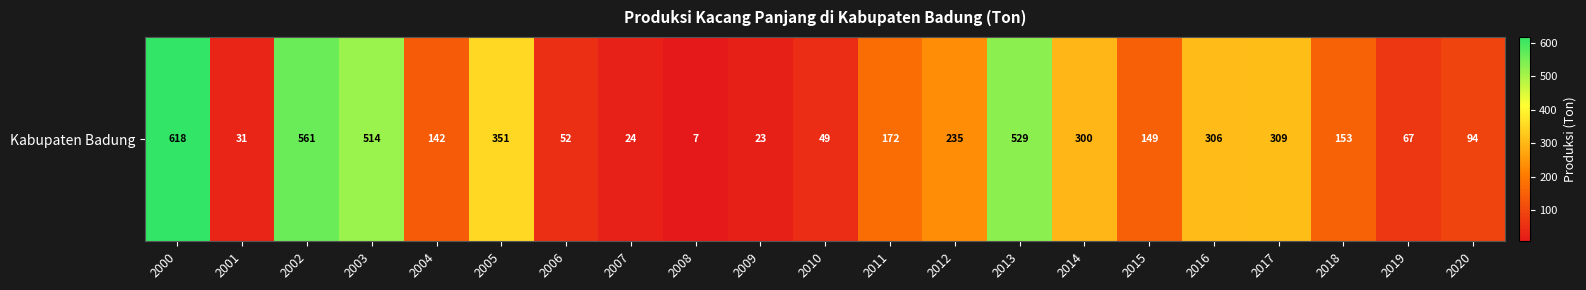

What is the sum of all values?

4686